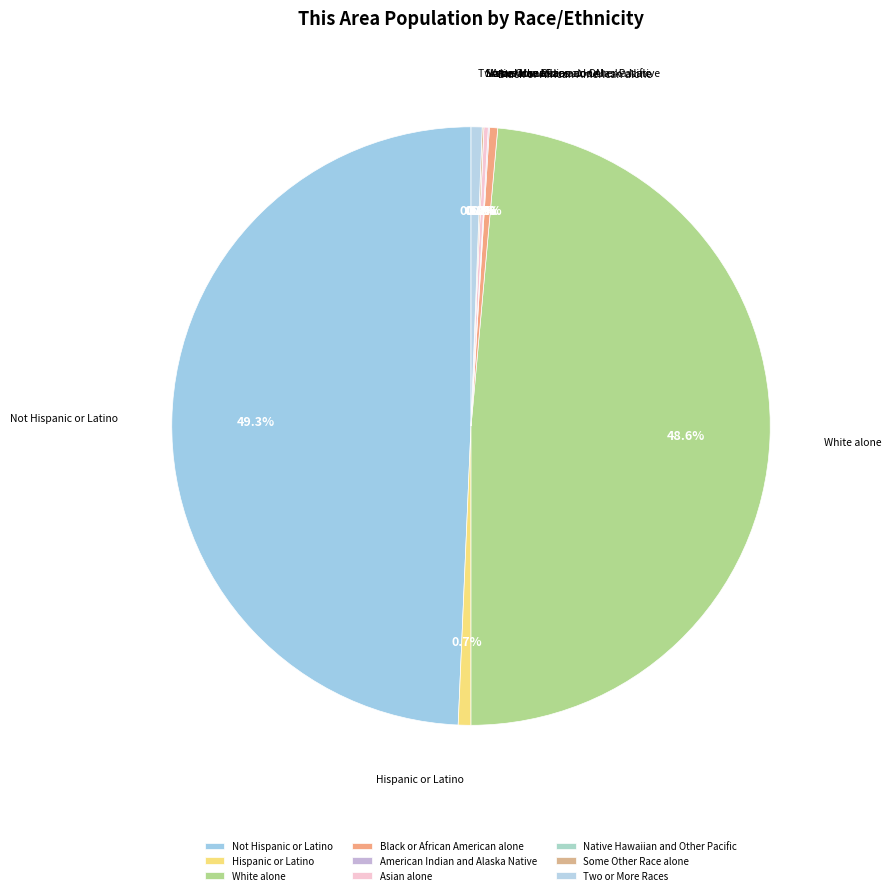

Which category has the smallest portion of the pie?

Native Hawaiian and Other Pacific